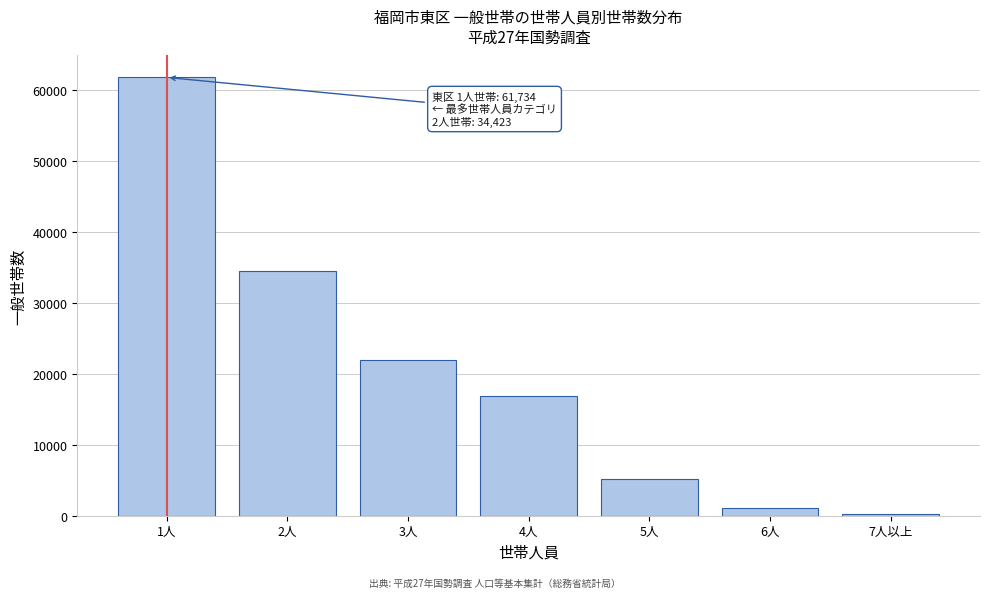

Reading left to right, what are all the values shown in this chart?

61734	34423	21995	16842	5134	1074	304